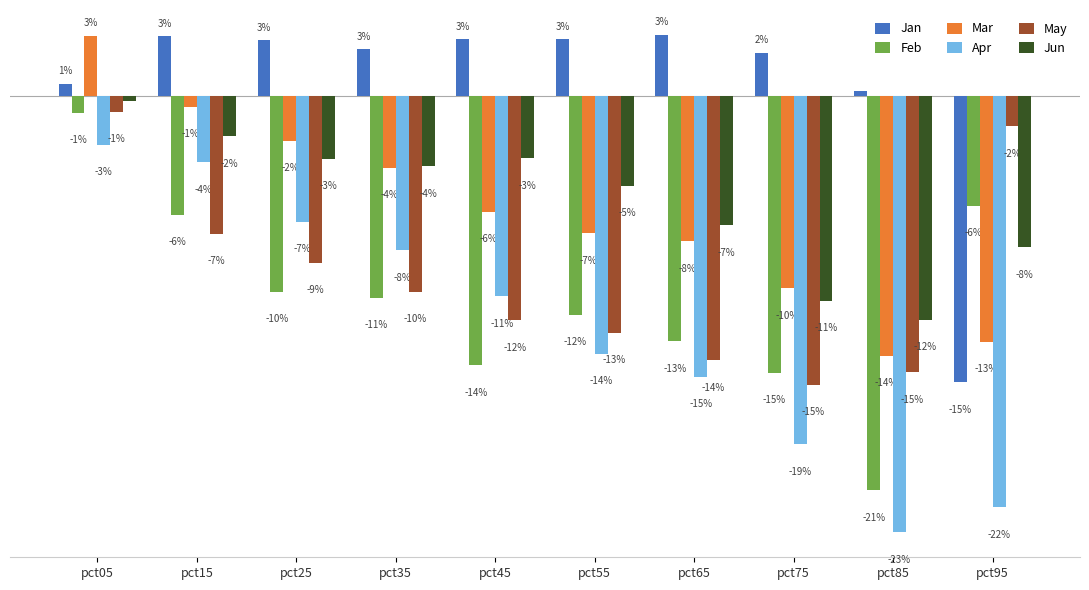

Reading left to right, what are all the values shown in this chart?

Jan: 0.0	0.0	0.0	0.0	0.0	0.0	0.0	0.0	0.0	-0.2
Feb: -0.0	-0.1	-0.1	-0.1	-0.1	-0.1	-0.1	-0.1	-0.2	-0.1
Mar: 0.0	-0.0	-0.0	-0.0	-0.1	-0.1	-0.1	-0.1	-0.1	-0.1
Apr: -0.0	-0.0	-0.1	-0.1	-0.1	-0.1	-0.2	-0.2	-0.2	-0.2
May: -0.0	-0.1	-0.1	-0.1	-0.1	-0.1	-0.1	-0.2	-0.1	-0.0
Jun: -0.0	-0.0	-0.0	-0.0	-0.0	-0.0	-0.1	-0.1	-0.1	-0.1